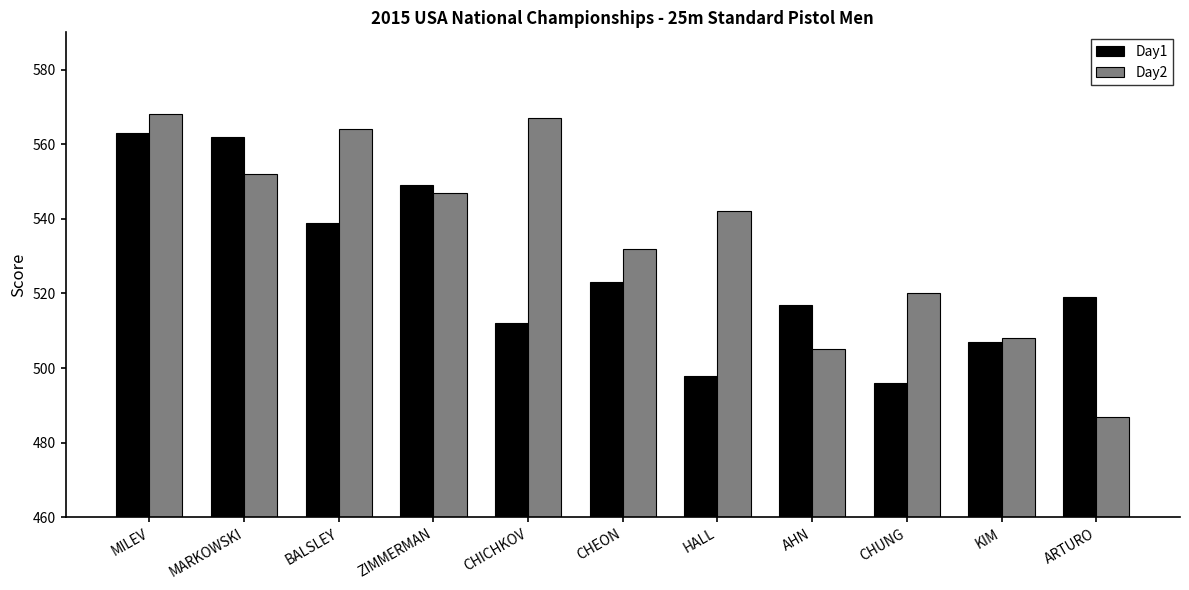

What is the sum of all Day2 values?

5892